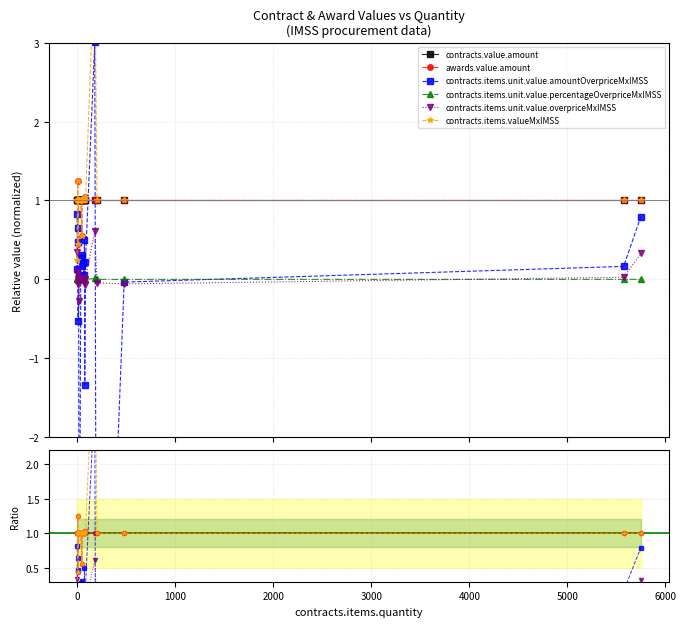

True or false: contracts.items.unit.value.percentageOverpriceMxIMSS has a value of 0.0 at 1000.

False